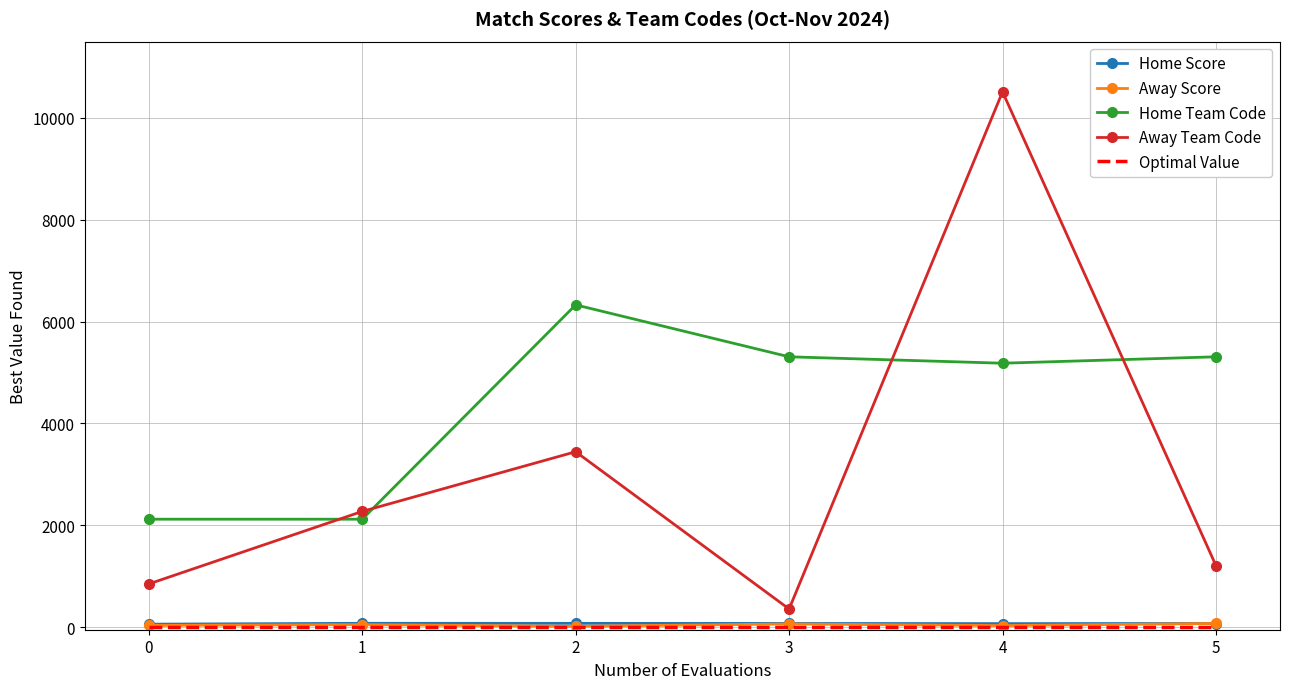

The value of Home Team Code at 4 is 7251. True or false?

False